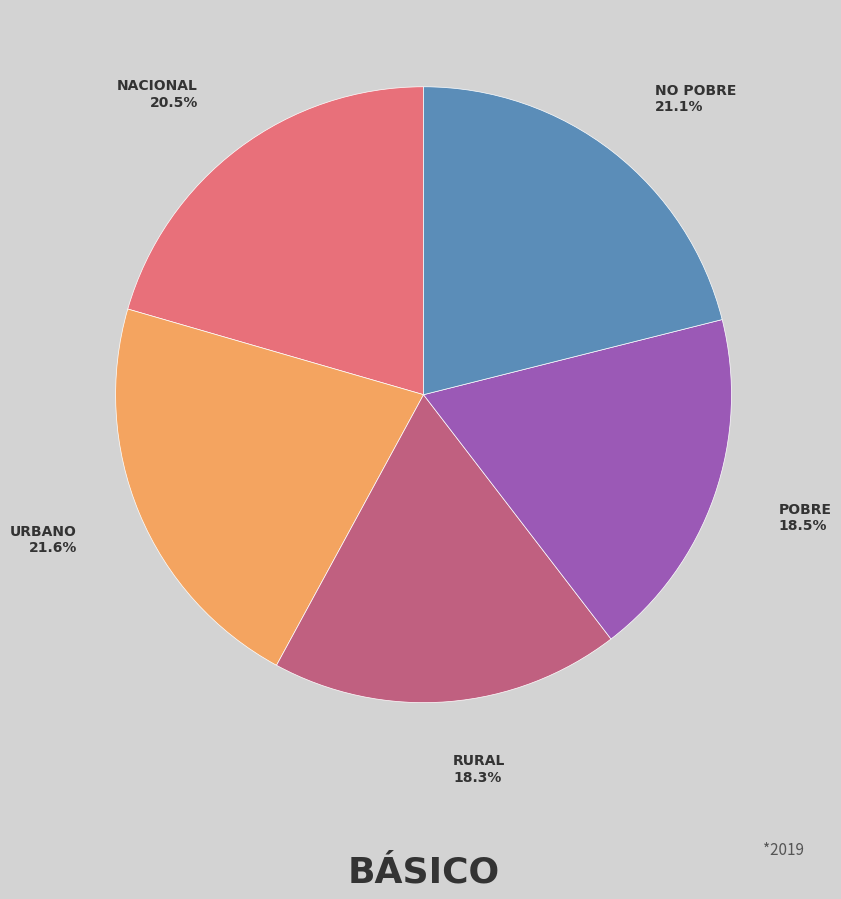

Does any single category account for the majority?

No